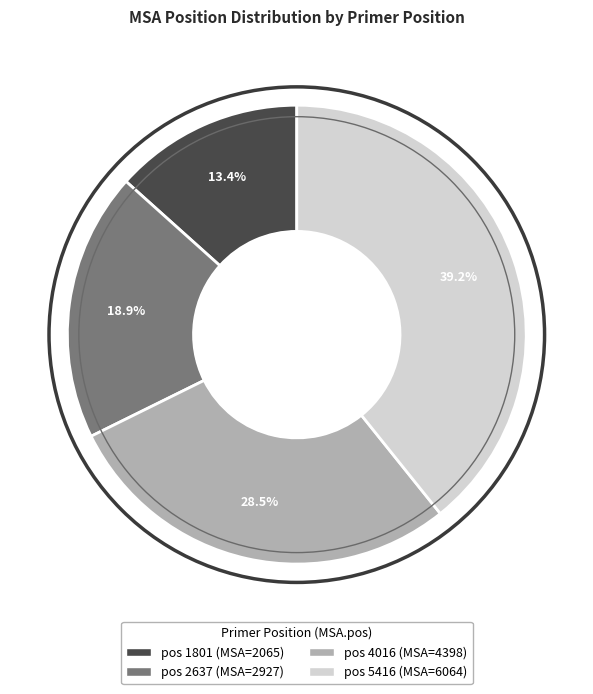

Is there a majority slice in this chart?

No